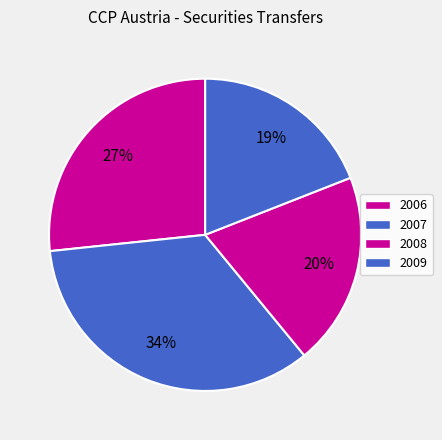

Rank the categories by value from highest to lowest.

2007, 2006, 2008, 2009